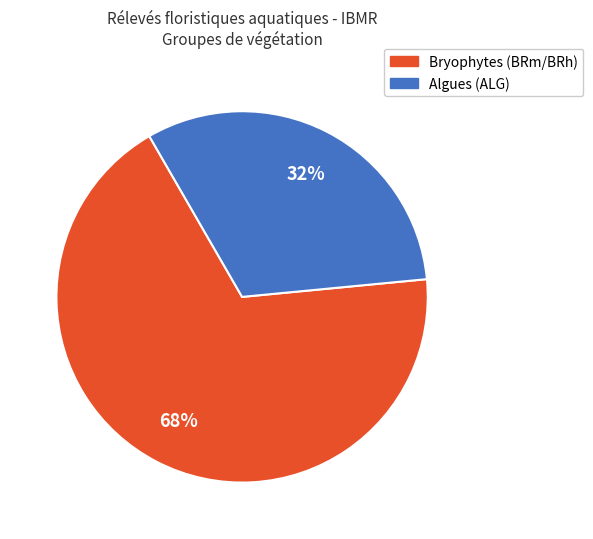

Is there any slice that represents more than half of the pie?

Yes